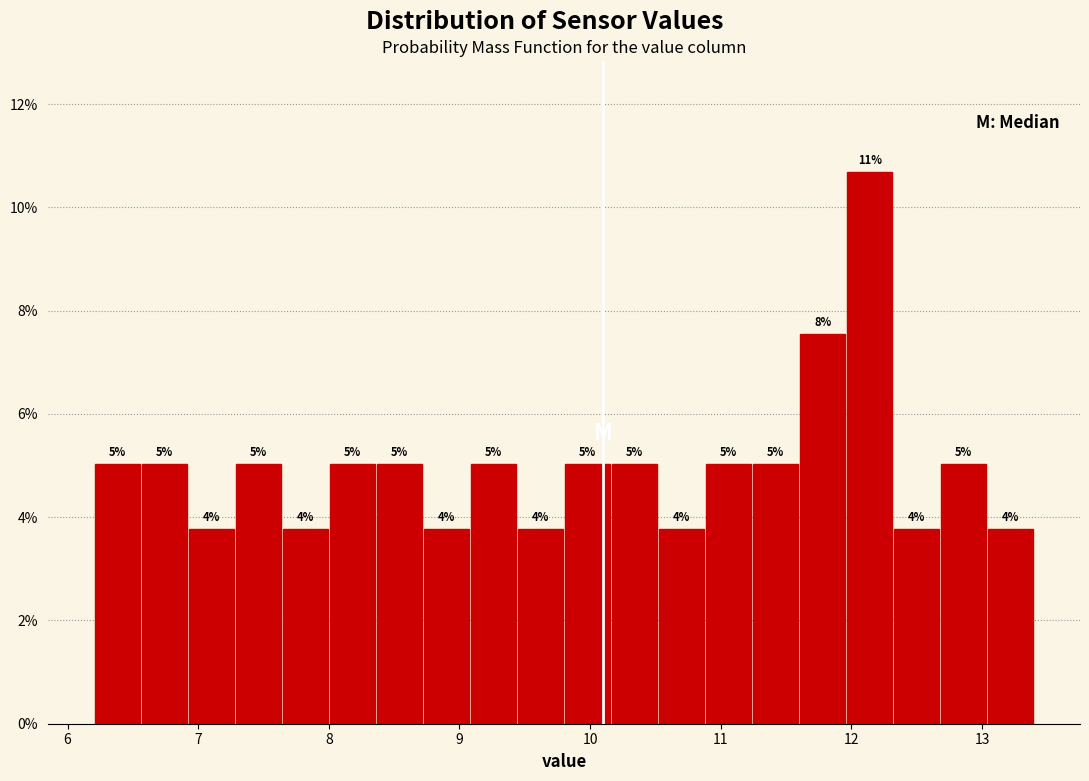

Around what value on the x-axis is the tallest bar? Give the approximate position of its centre, as read against the axis.

12.1